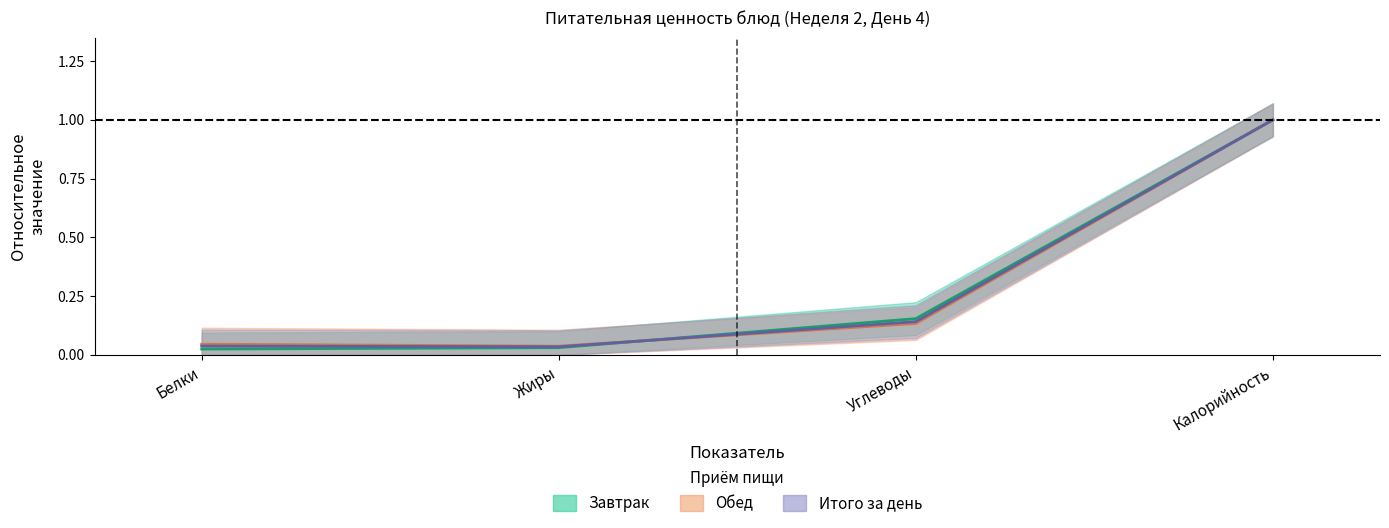

Read the Обед value at Углеводы.

0.1